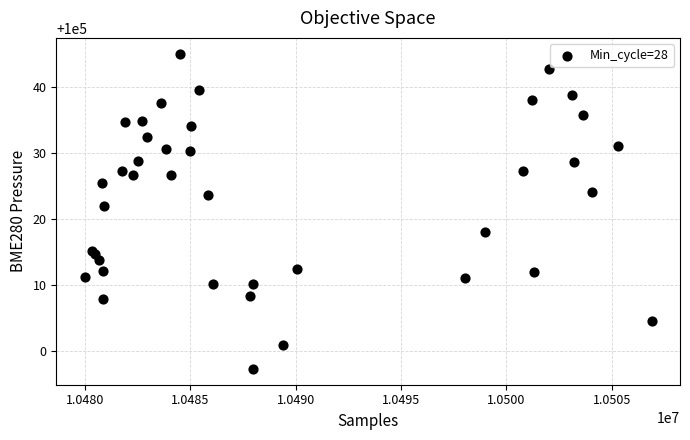

What Y value in the scatter plot is closest to 100021?

100021.9